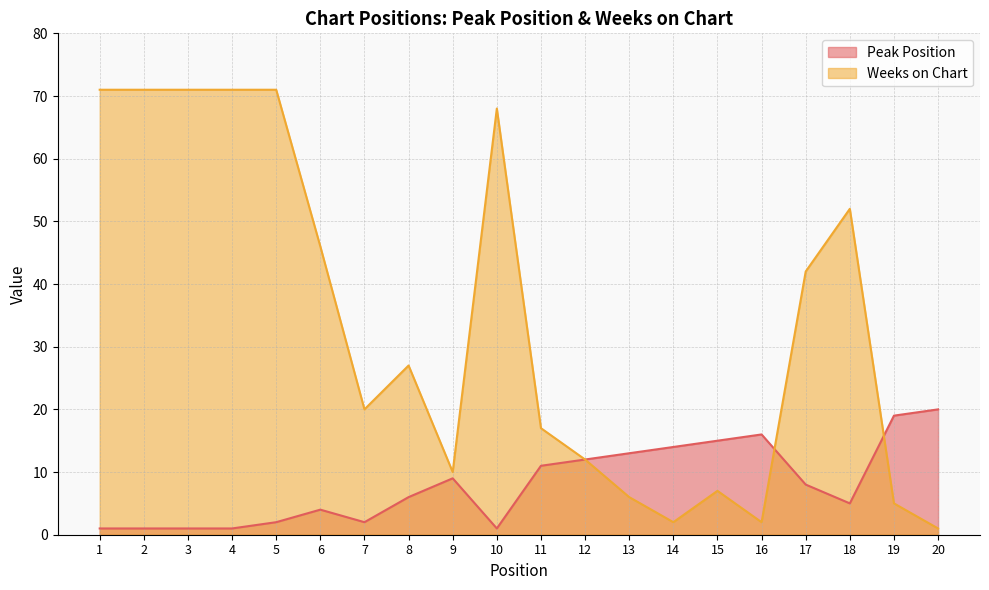

At how many categories does at least one series exceed 70?

5